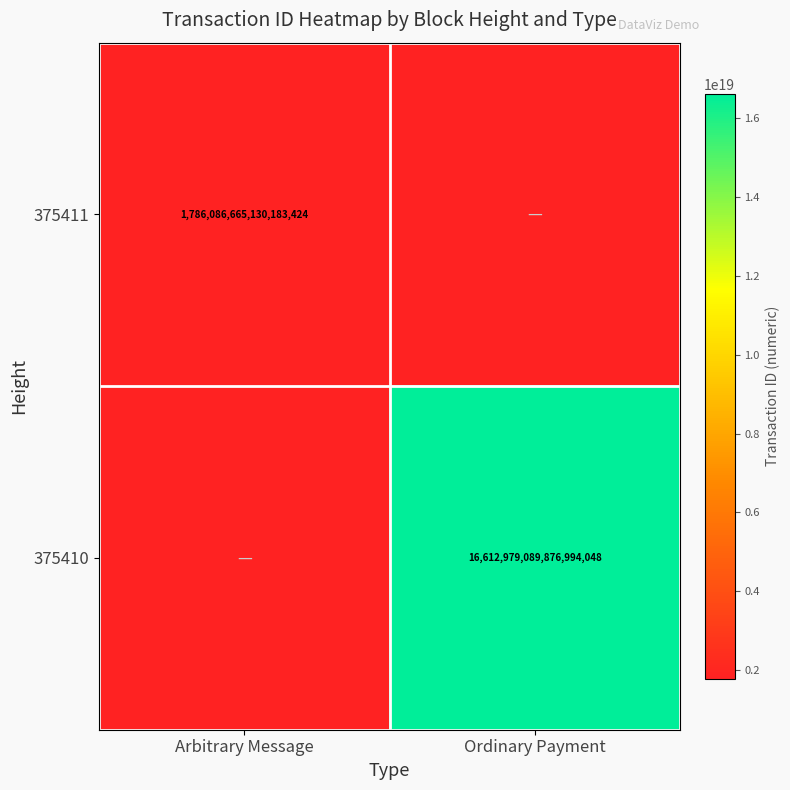

Is the value of 375410 at Ordinary Payment greater than the value of 375411 at Arbitrary Message?

Yes